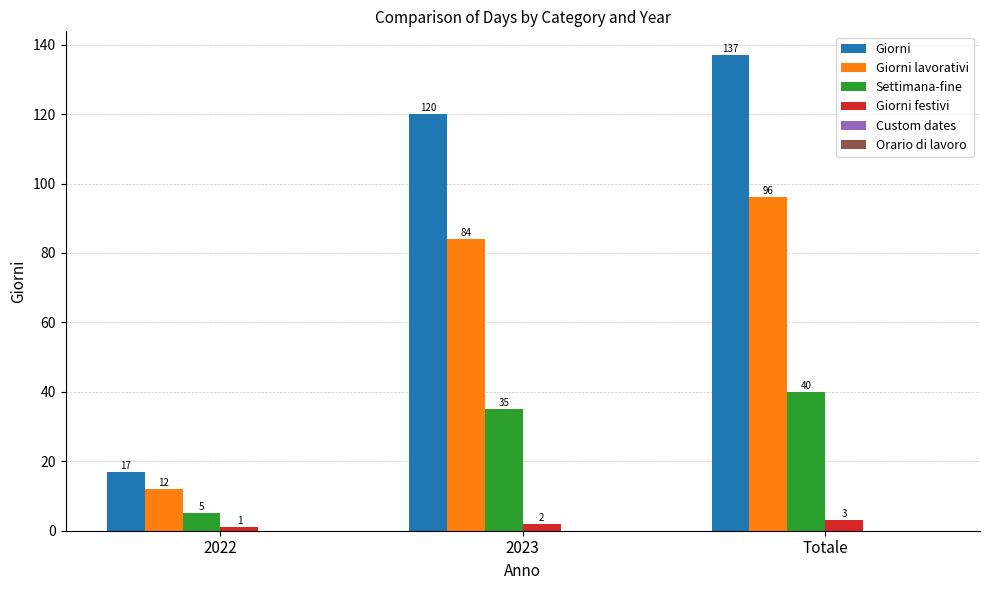

How many distinct data groups are displayed?

4